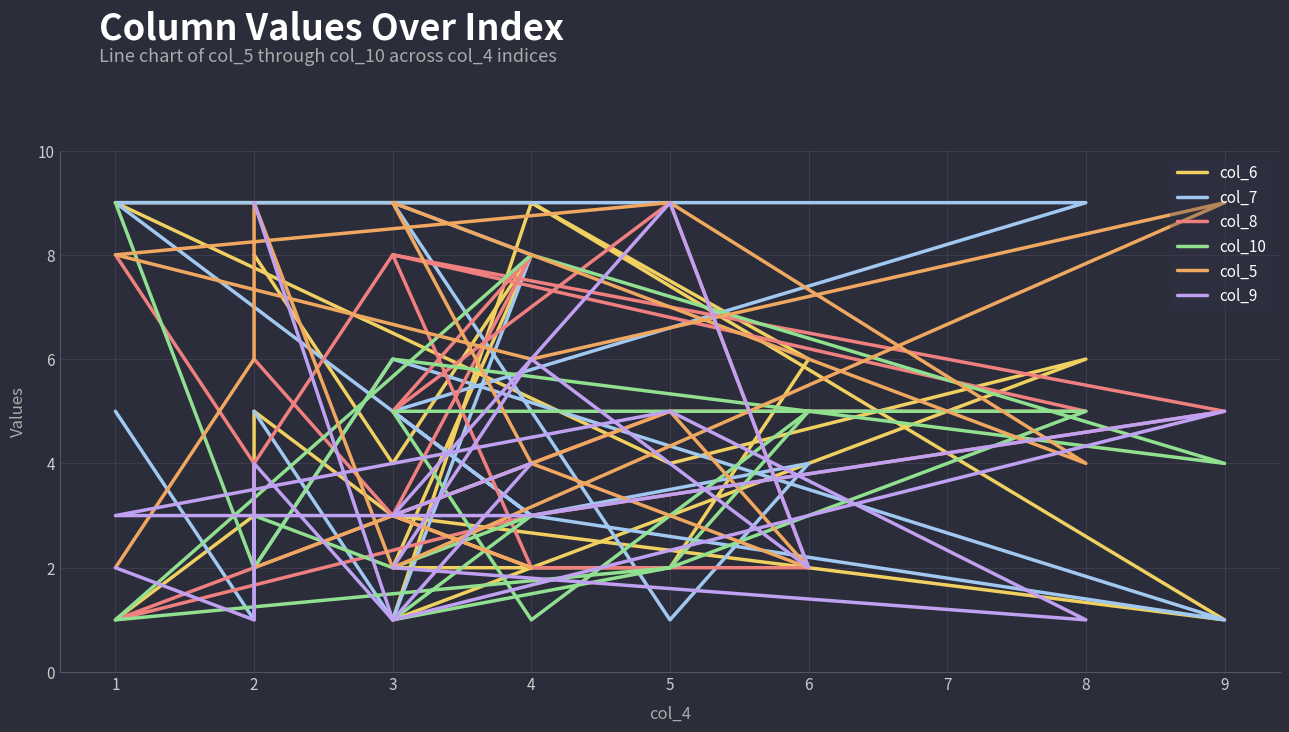

What is the minimum value shown in the chart?

1